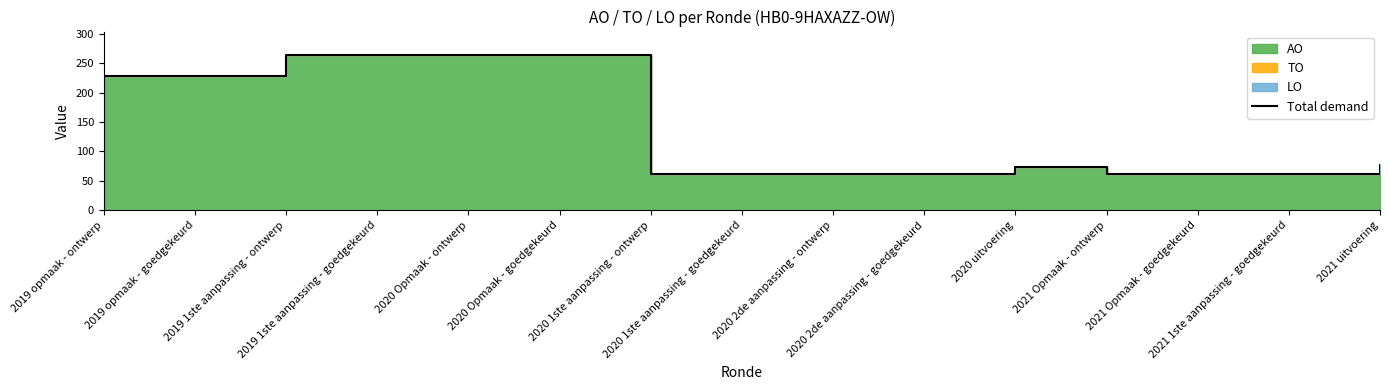

What is the label of the 13th point from the right?

2019 1ste aanpassing - ontwerp